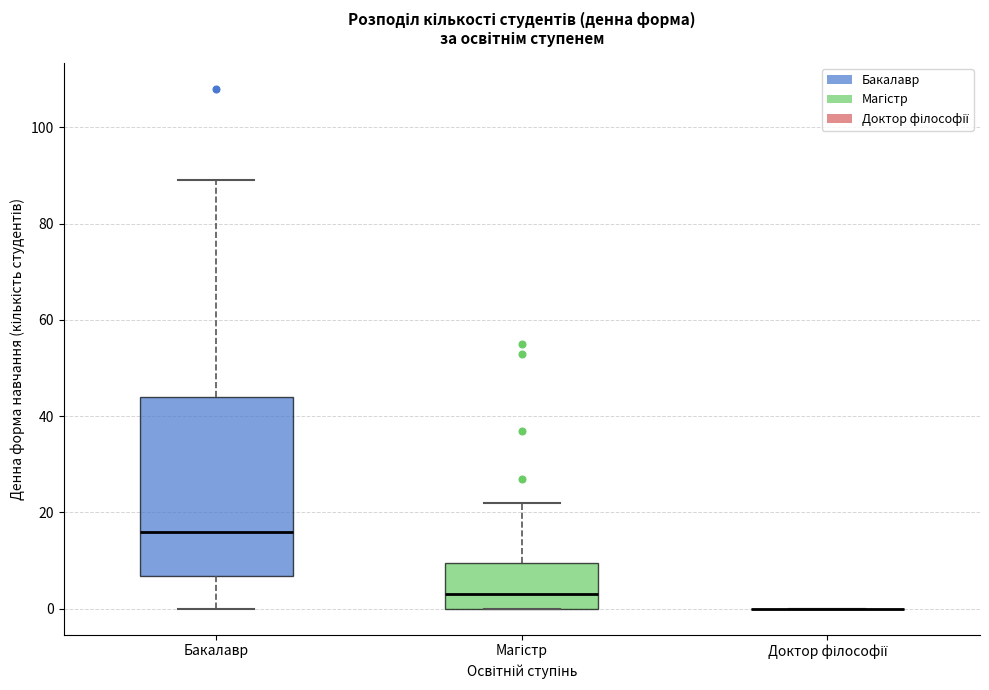

Reading left to right, transcribe this box plot: for each box, give where its median line is, the range the box spans, and where its two whiskers end, as read against the y-axis. The values are not printed on the chart, so give them approximately, as read against the axis.

Бакалавр: median 16, box 6 to 44, whiskers 0 to 90
Магістр: median 4, box 0 to 10, whiskers 0 to 22
Доктор філософії: box collapsed to a line at 0, whiskers 0 to 0